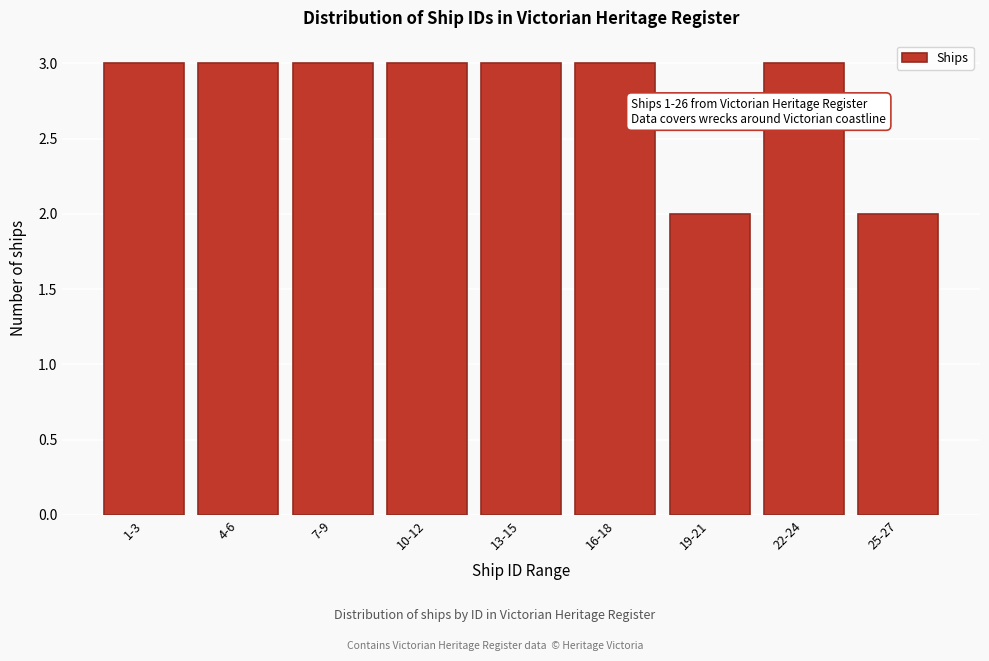

Reading left to right, list all the values displayed in this chart.

3	3	3	3	3	3	2	3	2